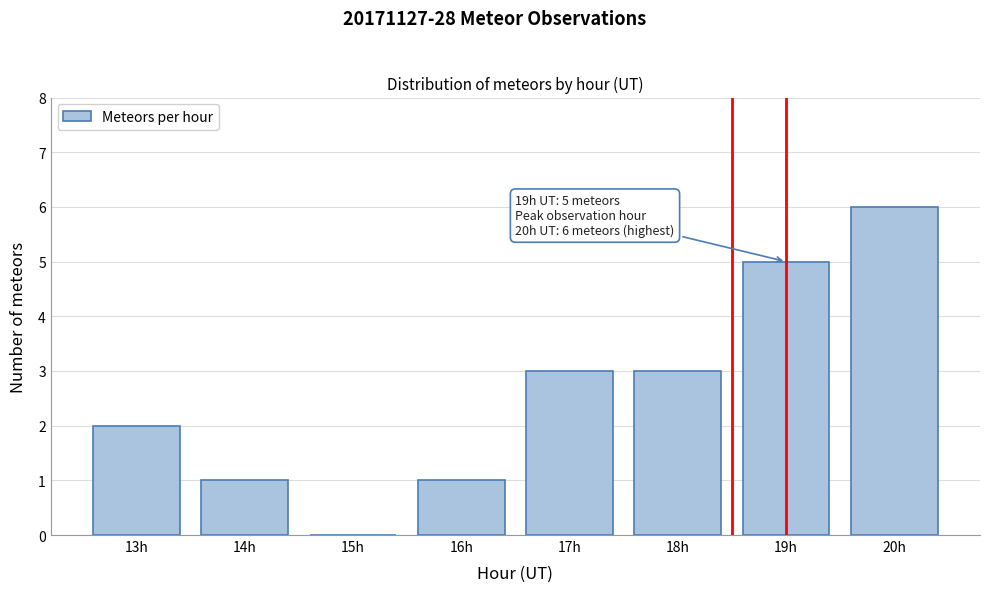

Reading left to right, extract all data points from this chart.

13h=2	14h=1	15h=0	16h=1	17h=3	18h=3	19h=5	20h=6